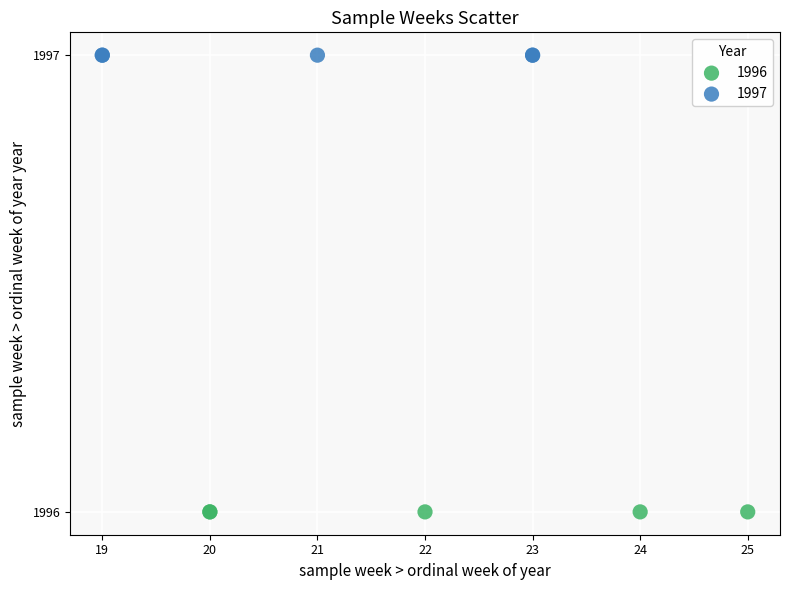

Which series contains the lowest Y value?

1996